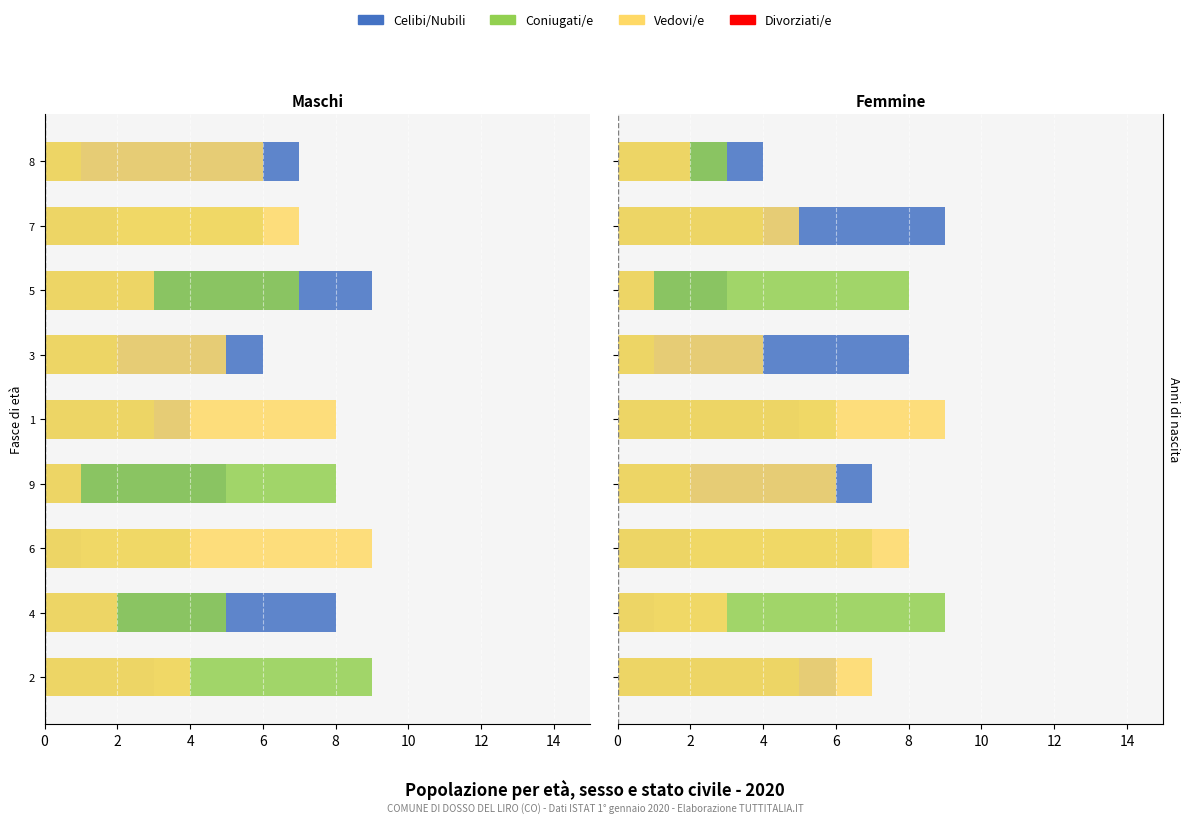

What is the spread (max minus min) of values at 6?

8